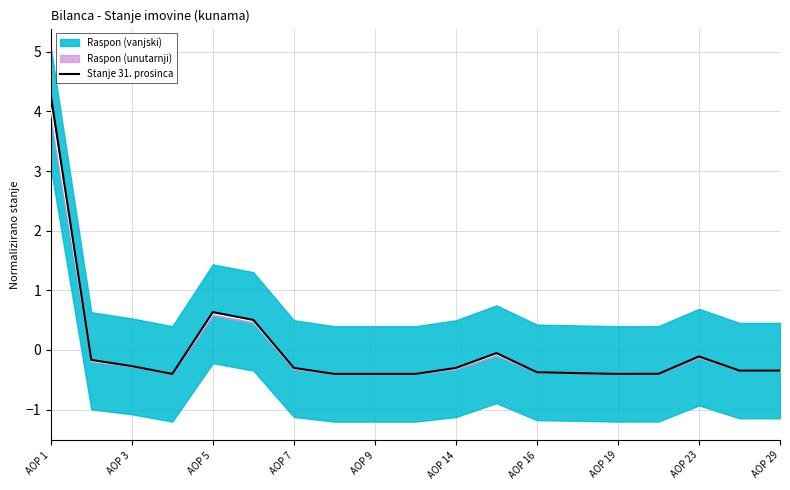

Is it true that the value at AOP 29 is -0.6?

False